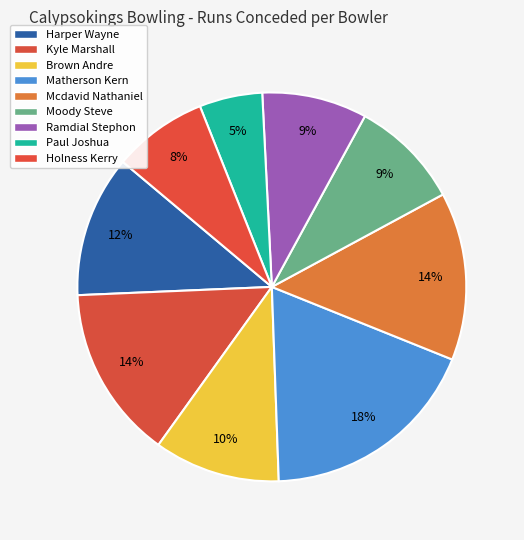

Between Harper Wayne and Holness Kerry, which is larger?

Harper Wayne